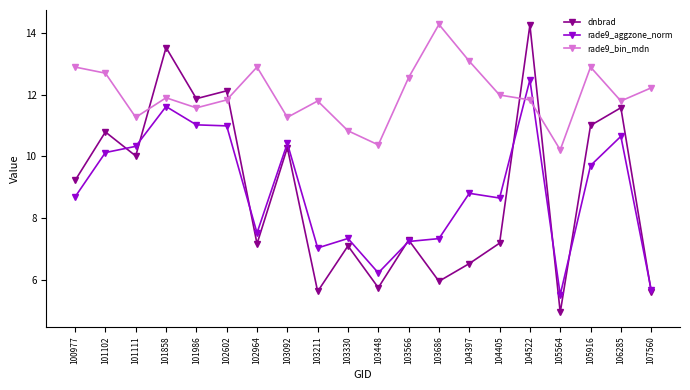

Which series has the largest range (max minus min)?

dnbrad